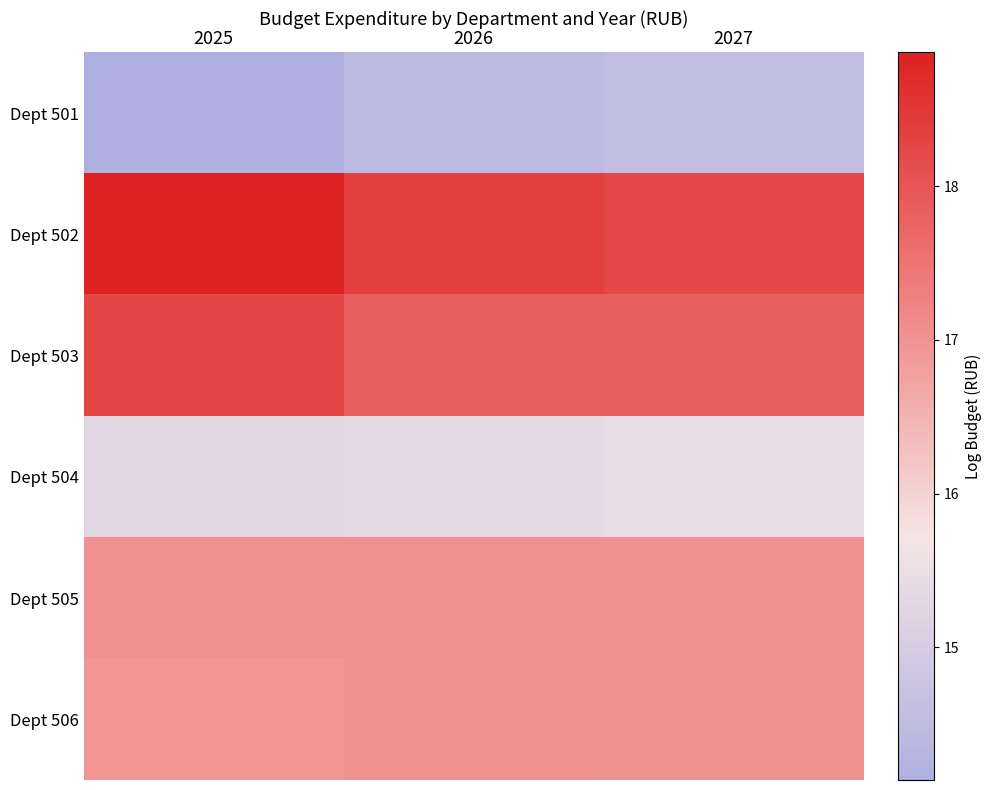

How many distinct data groups are displayed?

6